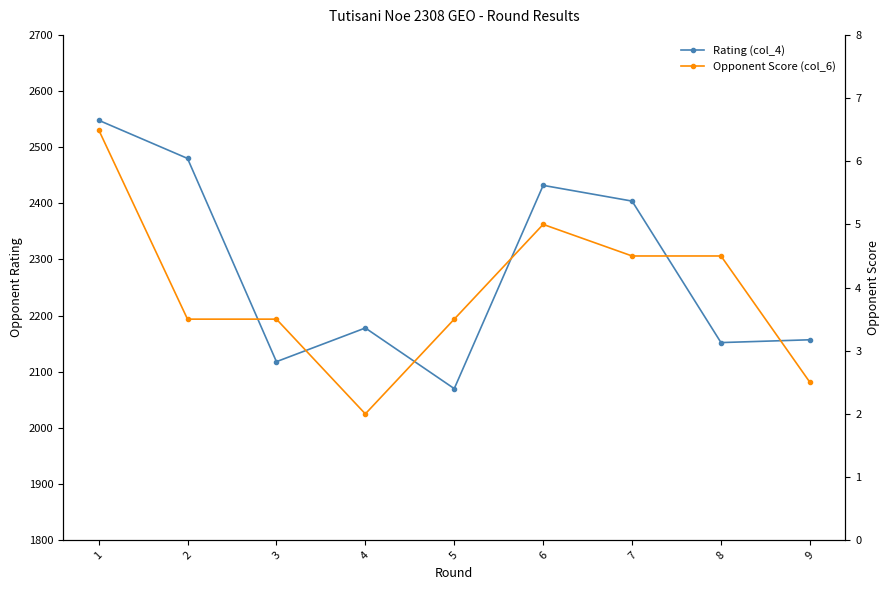

How many distinct data groups are displayed?

2